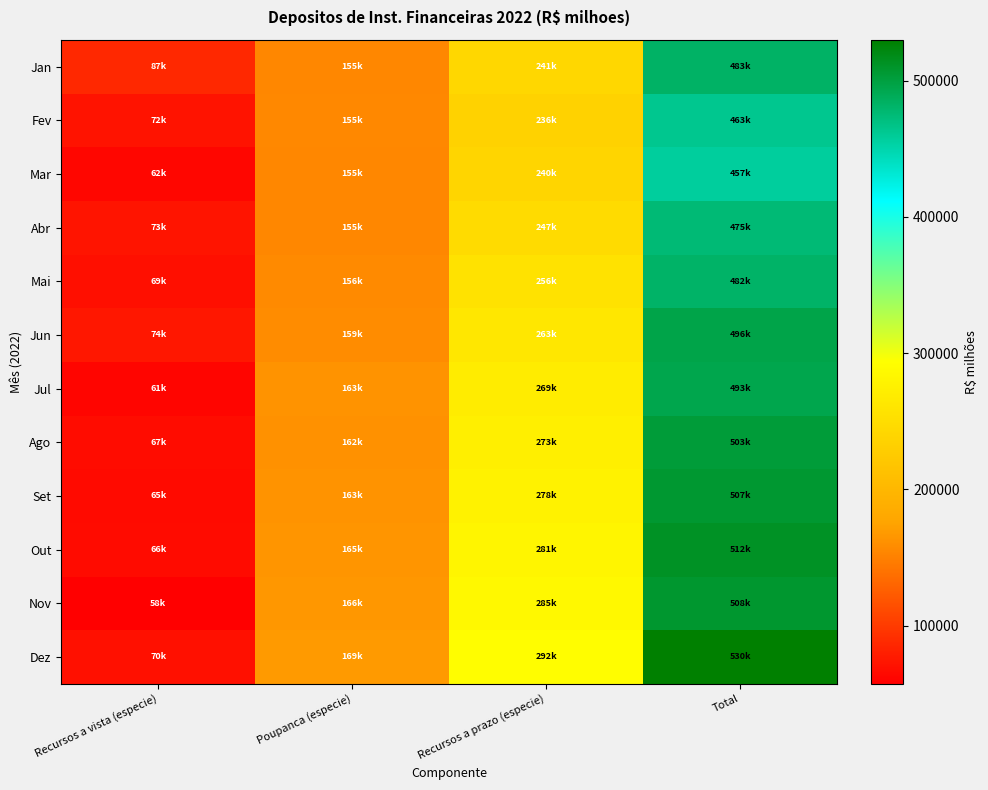

Reading right to left, transcribe all the data shown in this chart.

Jan: Total=482809.3	Recursos a prazo (especie)=241444.1	Poupanca (especie)=154715.4	Recursos a vista (especie)=86649.8
Fev: Total=463194.9	Recursos a prazo (especie)=236023.8	Poupanca (especie)=155439.6	Recursos a vista (especie)=71731.5
Mar: Total=456979.9	Recursos a prazo (especie)=240181.0	Poupanca (especie)=154581.9	Recursos a vista (especie)=62217.0
Abr: Total=475035.7	Recursos a prazo (especie)=247263.0	Poupanca (especie)=154863.3	Recursos a vista (especie)=72909.5
Mai: Total=481760.2	Recursos a prazo (especie)=256357.1	Poupanca (especie)=156330.4	Recursos a vista (especie)=69072.8
Jun: Total=495734.3	Recursos a prazo (especie)=262532.6	Poupanca (especie)=158864.5	Recursos a vista (especie)=74337.2
Jul: Total=493104.8	Recursos a prazo (especie)=268925.9	Poupanca (especie)=162827.3	Recursos a vista (especie)=61351.6
Ago: Total=502504.3	Recursos a prazo (especie)=273355.7	Poupanca (especie)=162348.7	Recursos a vista (especie)=66800.0
Set: Total=506540.6	Recursos a prazo (especie)=277949.1	Poupanca (especie)=163287.8	Recursos a vista (especie)=65303.8
Out: Total=512092.0	Recursos a prazo (especie)=281174.9	Poupanca (especie)=164584.3	Recursos a vista (especie)=66332.7
Nov: Total=507796.2	Recursos a prazo (especie)=284667.0	Poupanca (especie)=165589.5	Recursos a vista (especie)=57539.7
Dez: Total=529953.7	Recursos a prazo (especie)=291734.0	Poupanca (especie)=168633.6	Recursos a vista (especie)=69586.2